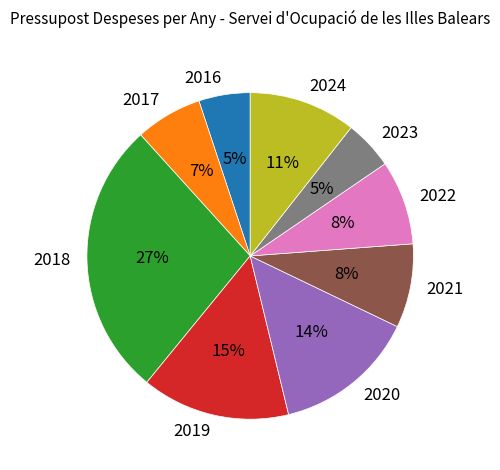

Which has a higher value, 2018 or 2021?

2018